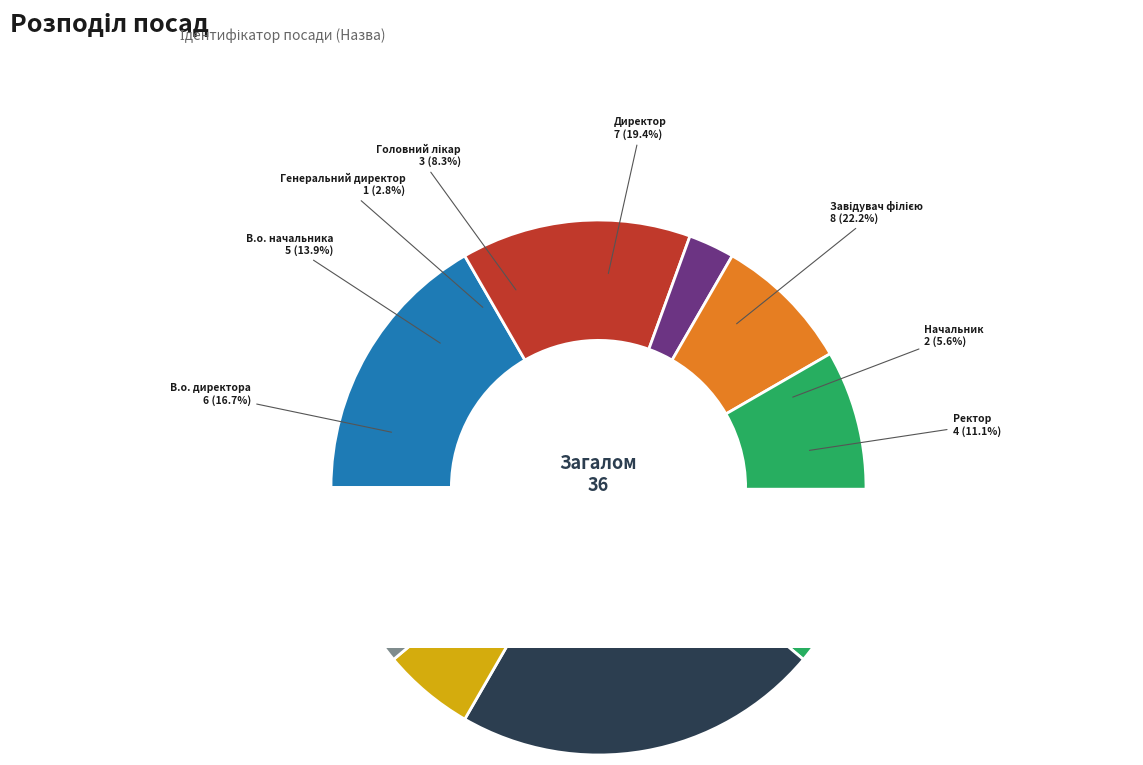

Rank the categories by value from highest to lowest.

Завідувач філією, Директор, В.о. директора, В.о. начальника, Ректор, Головний лікар, Начальник, Генеральний директор